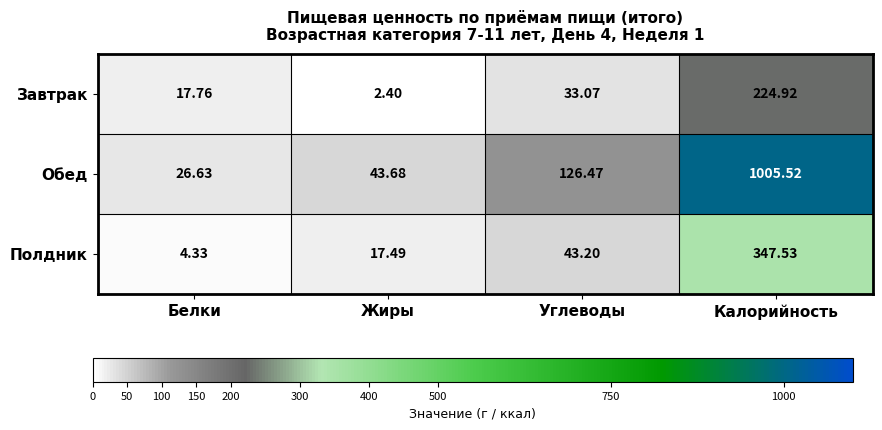

How many distinct data groups are displayed?

3